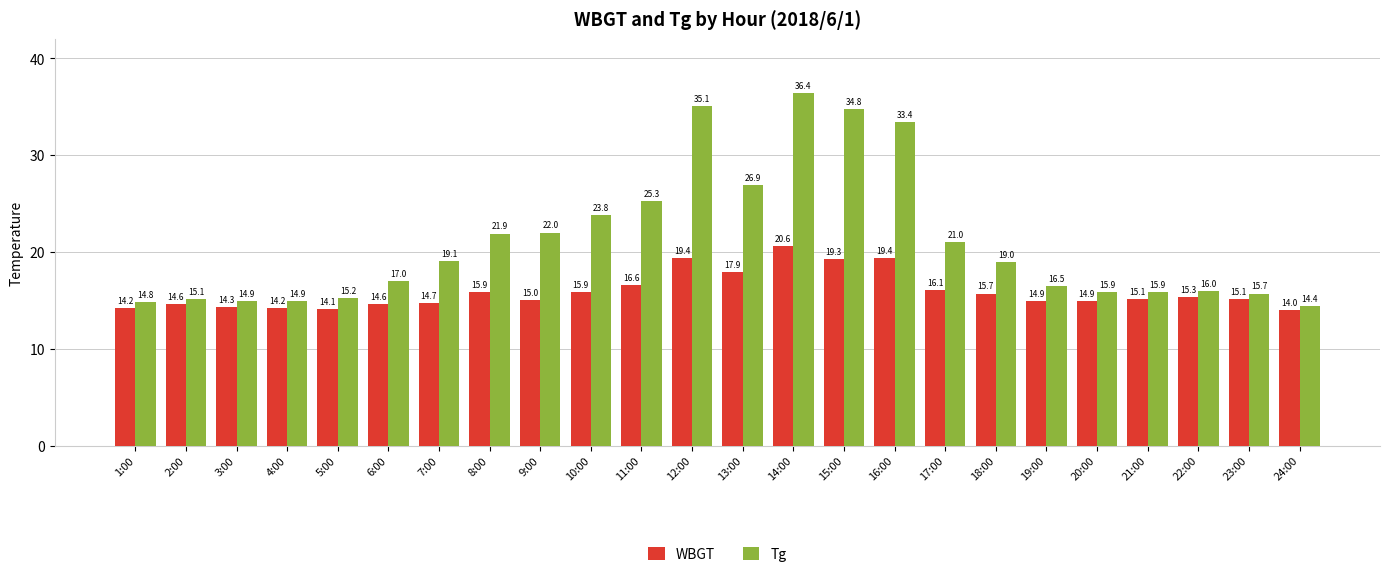

Reading right to left, what are all the values shown in this chart?

WBGT: 24:00=14.0	23:00=15.1	22:00=15.3	21:00=15.1	20:00=14.9	19:00=14.9	18:00=15.7	17:00=16.1	16:00=19.4	15:00=19.3	14:00=20.6	13:00=17.9	12:00=19.4	11:00=16.6	10:00=15.9	9:00=15.0	8:00=15.9	7:00=14.7	6:00=14.6	5:00=14.1	4:00=14.2	3:00=14.3	2:00=14.6	1:00=14.2
Tg: 24:00=14.4	23:00=15.7	22:00=16.0	21:00=15.9	20:00=15.9	19:00=16.5	18:00=19.0	17:00=21.0	16:00=33.4	15:00=34.8	14:00=36.4	13:00=26.9	12:00=35.1	11:00=25.3	10:00=23.8	9:00=22.0	8:00=21.9	7:00=19.1	6:00=17.0	5:00=15.2	4:00=14.9	3:00=14.9	2:00=15.1	1:00=14.8